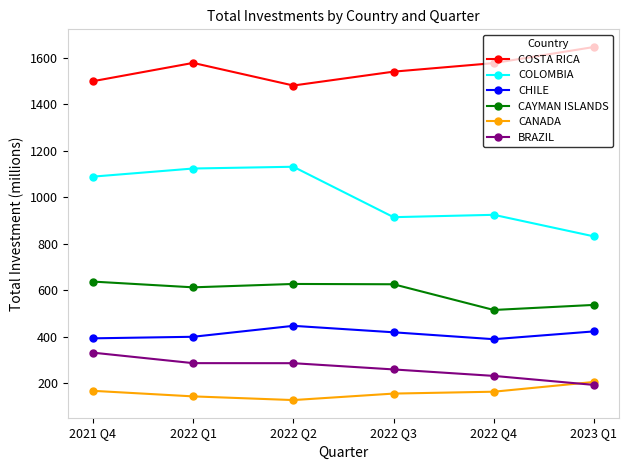

What is the difference between the BRAZIL values at 2022 Q4 and 2022 Q1?

55.0